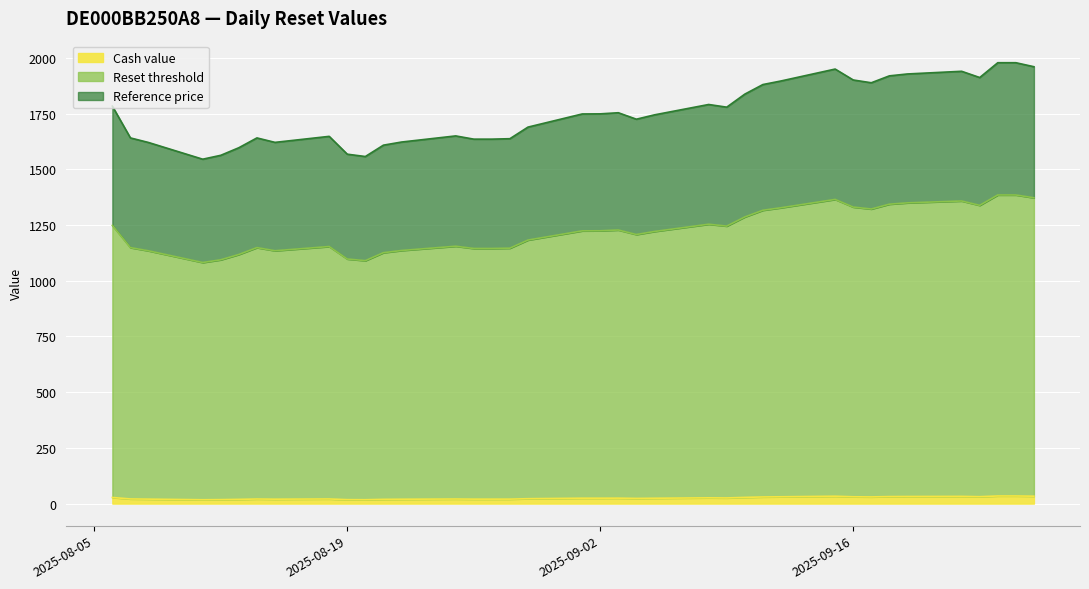

What is the minimum value for Reference price?

1545.5